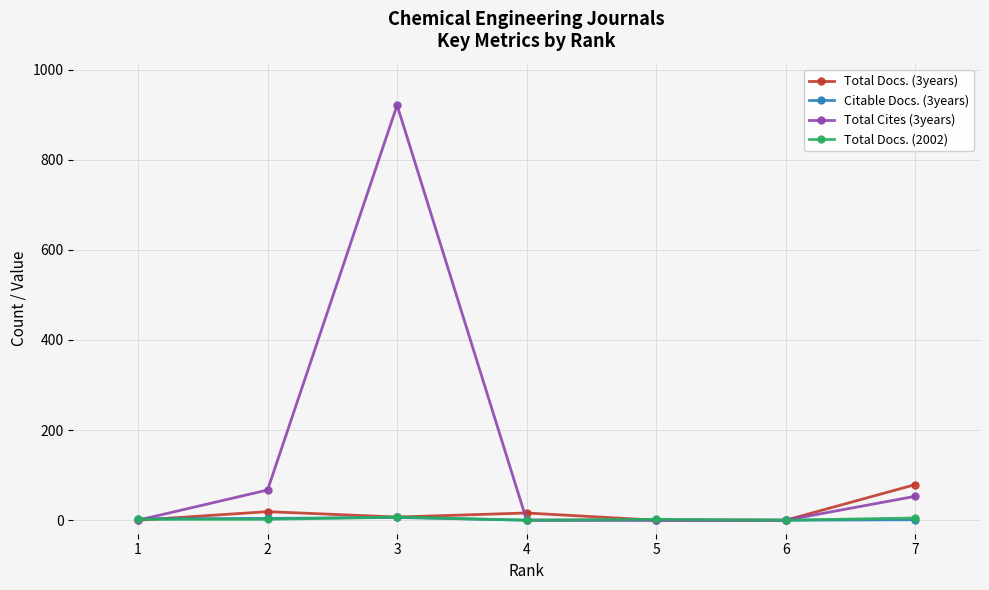

What is the difference between the highest and lowest values at 3?

915